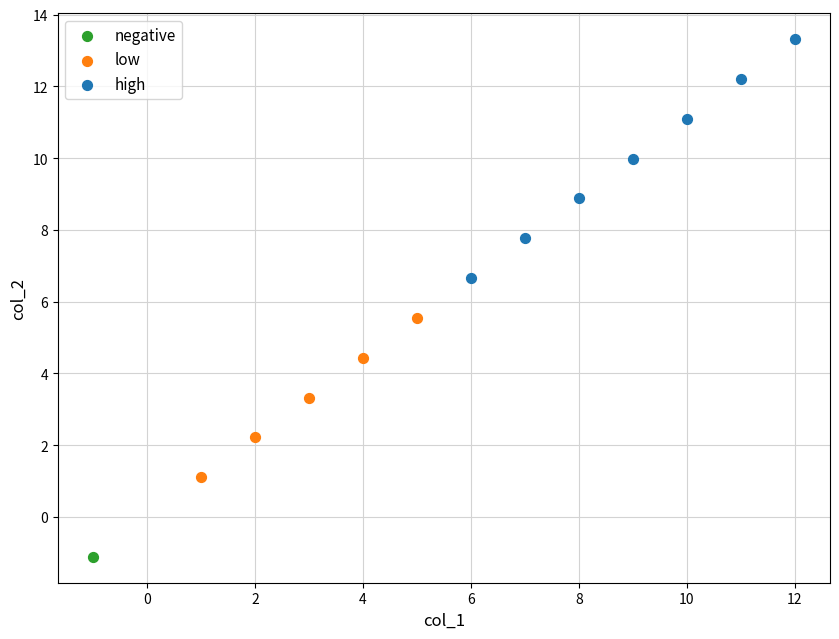

Which series reaches the maximum Y coordinate?

high